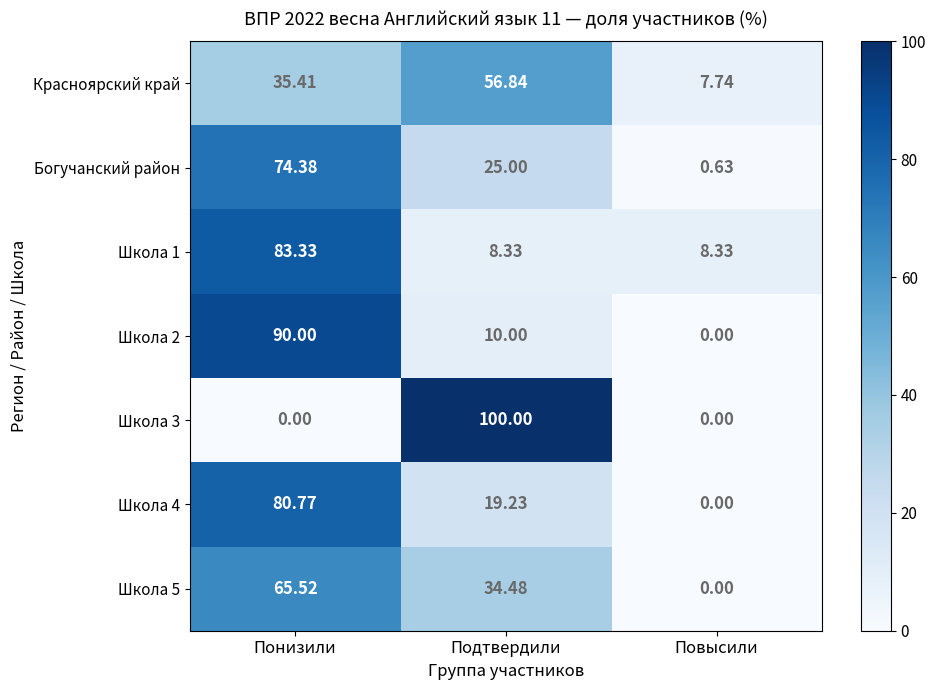

Which series has the largest range (max minus min)?

Школа 3